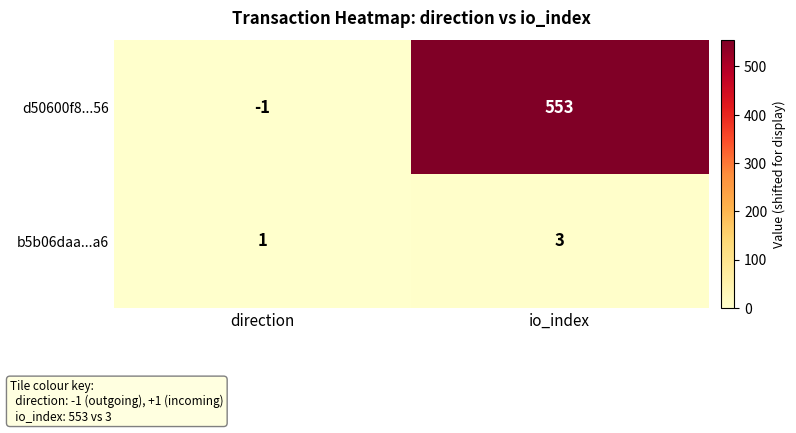

List the series in order of their overall mean, highest first.

d50600f8...56, b5b06daa...a6